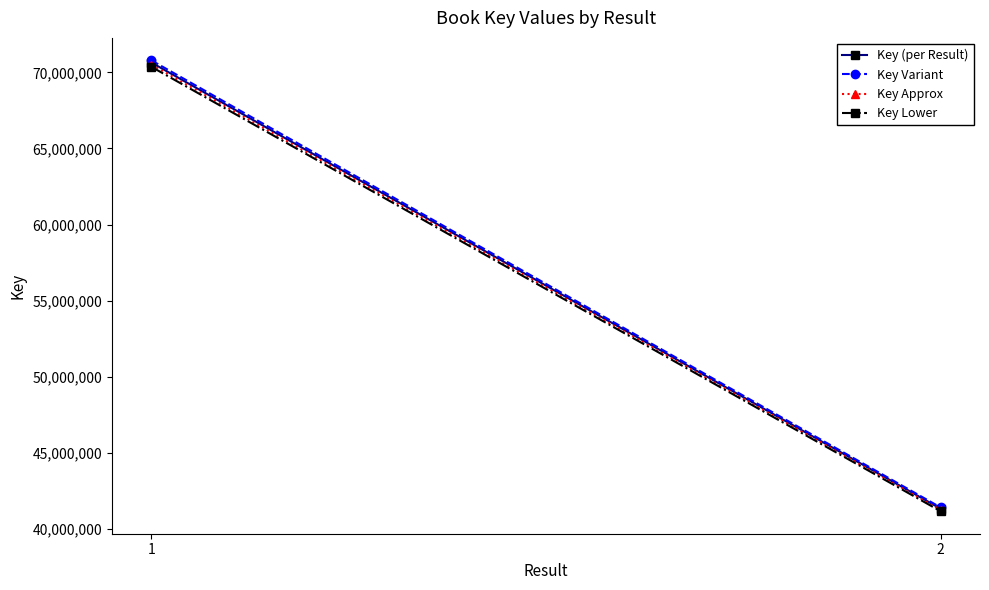

How many Key (per Result) values are between 41347310 and 70640921?

2